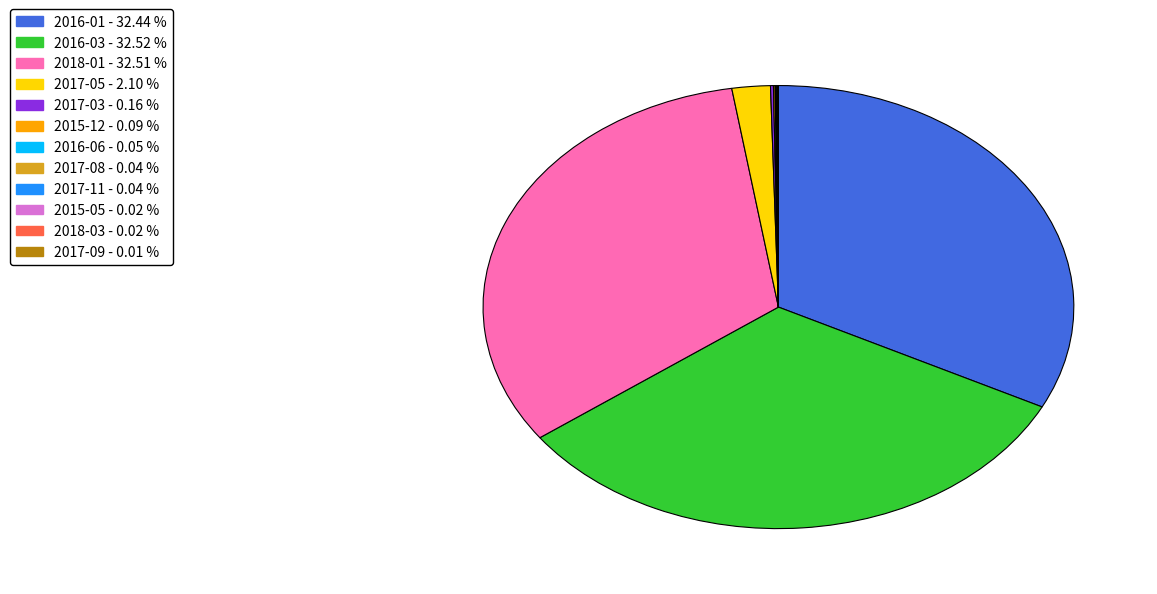

Does 2016-03 - 32.52 % represent more than half of the total?

No